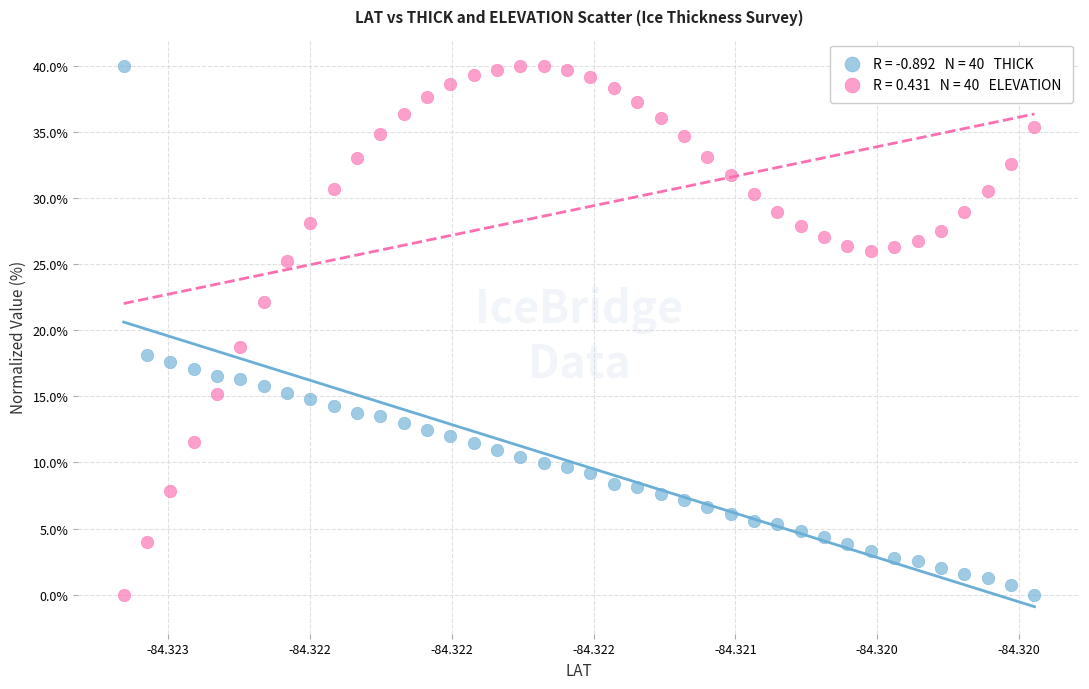

Across all series, what Y value is closest to 20?

18.8